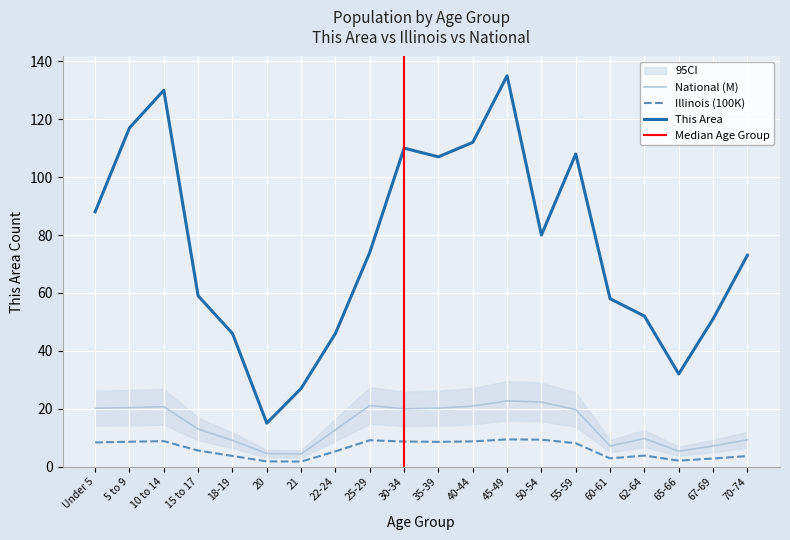

What is the minimum value for National (M)?

4.4